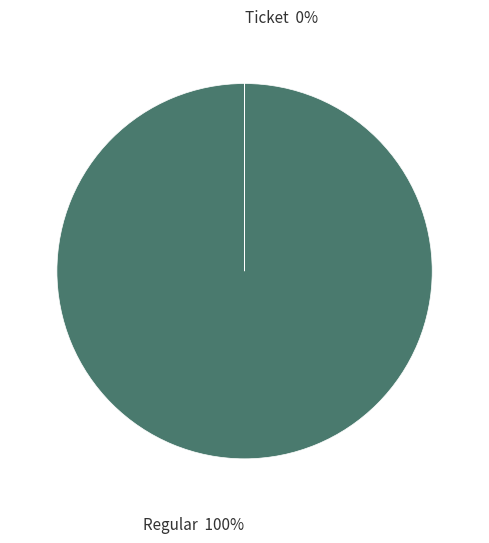

True or false: Regular accounts for 87% of the total.

False